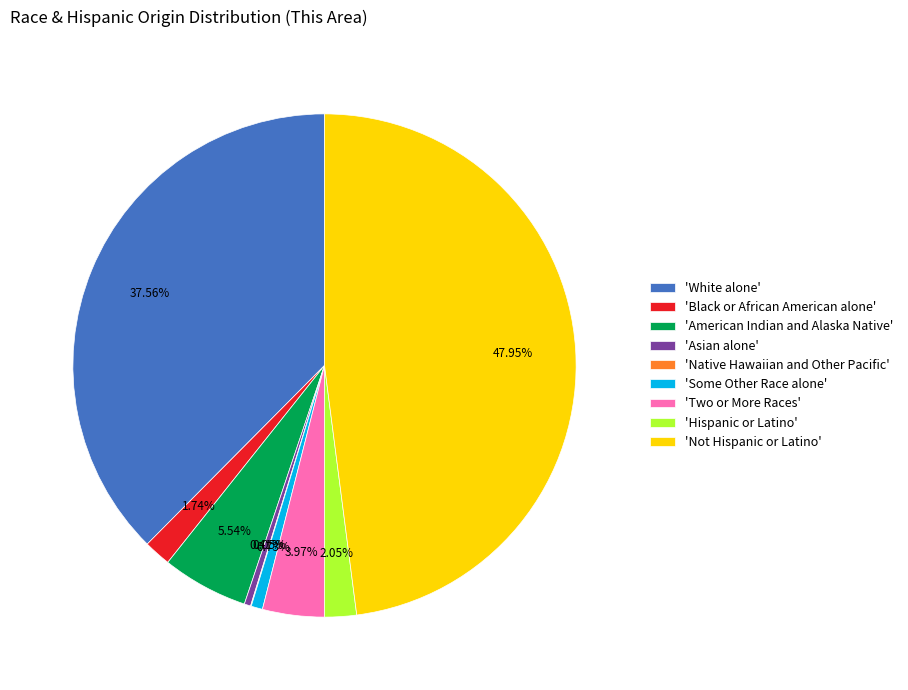

Does 'Some Other Race alone' account for over 50% of the chart?

No